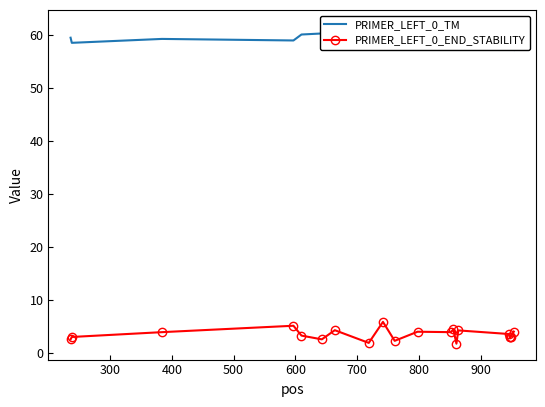

Rank the series by their average value, from lowest to highest.

PRIMER_LEFT_0_END_STABILITY, PRIMER_LEFT_0_TM